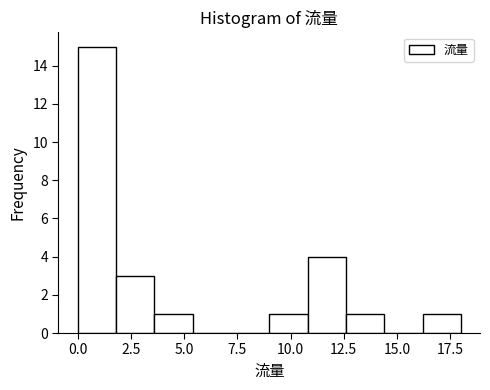

Around what value on the x-axis is the tallest bar? Give the approximate position of its centre, as read against the axis.

1.0